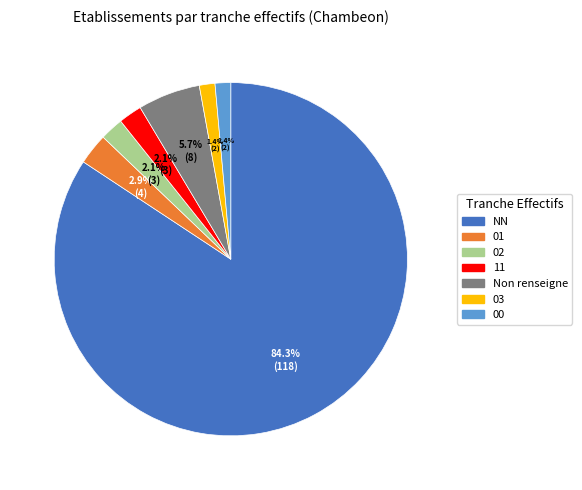

What is the ratio of the value at 00 to the value at 02?

0.7